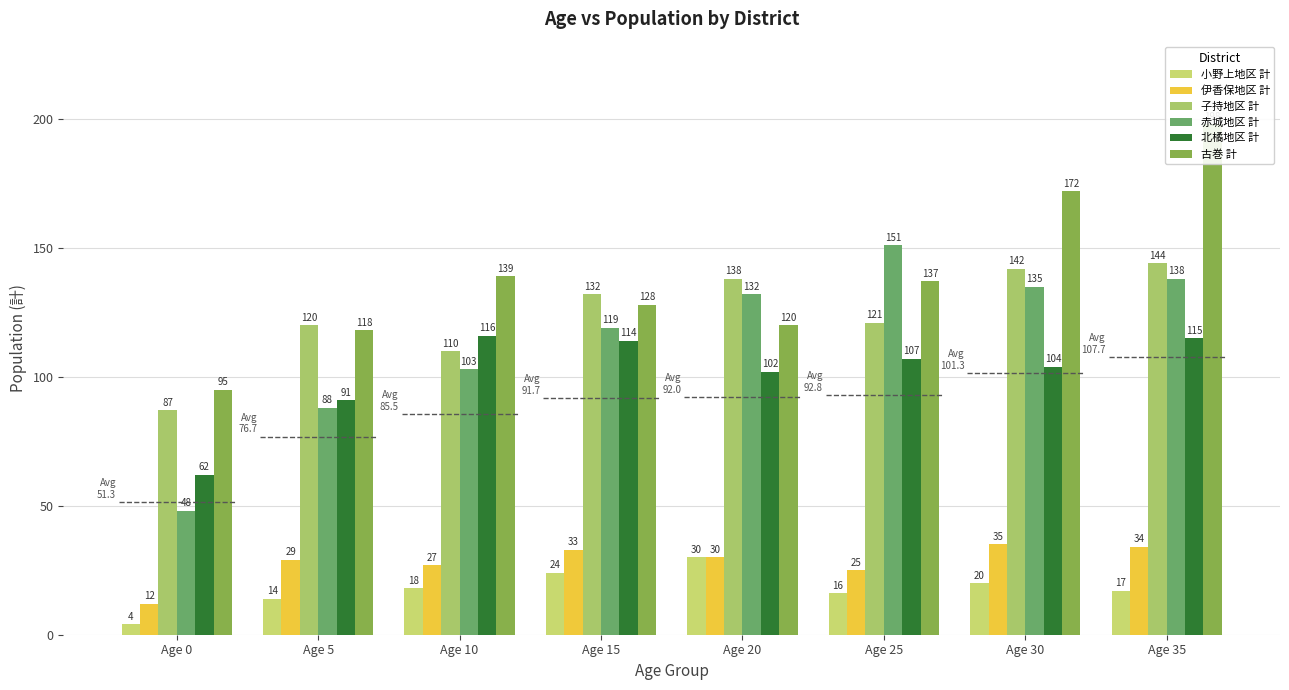

At how many categories does at least one series exceed 81?

8